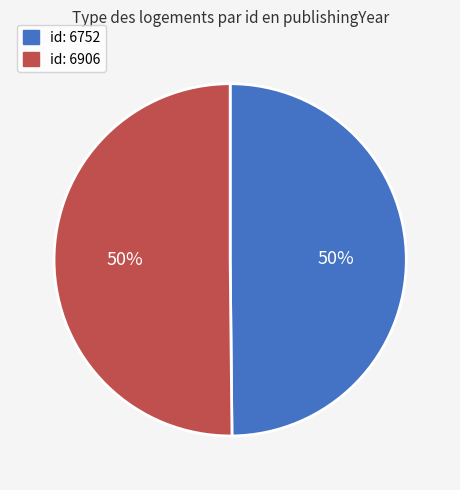

To the nearest percent, what percentage of the pie is id: 6752?

50%